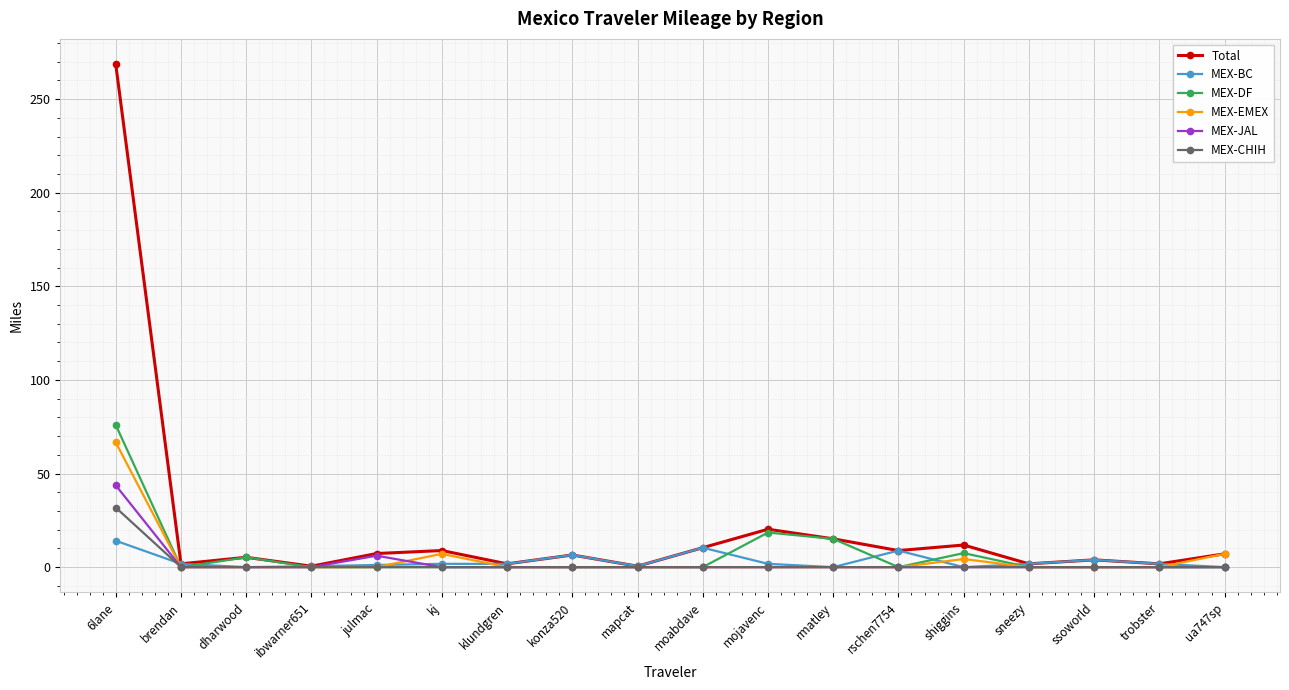

What is the difference between the highest and lowest values at shiggins?

11.8